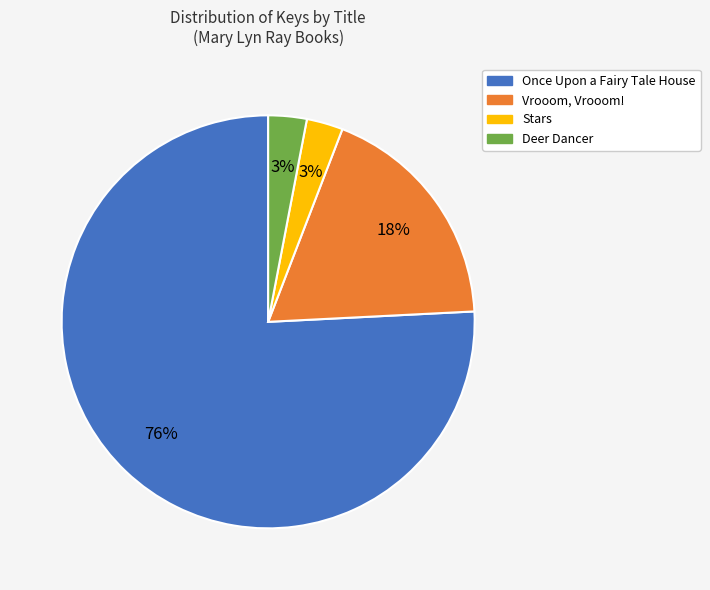

Does any single category account for the majority?

Yes